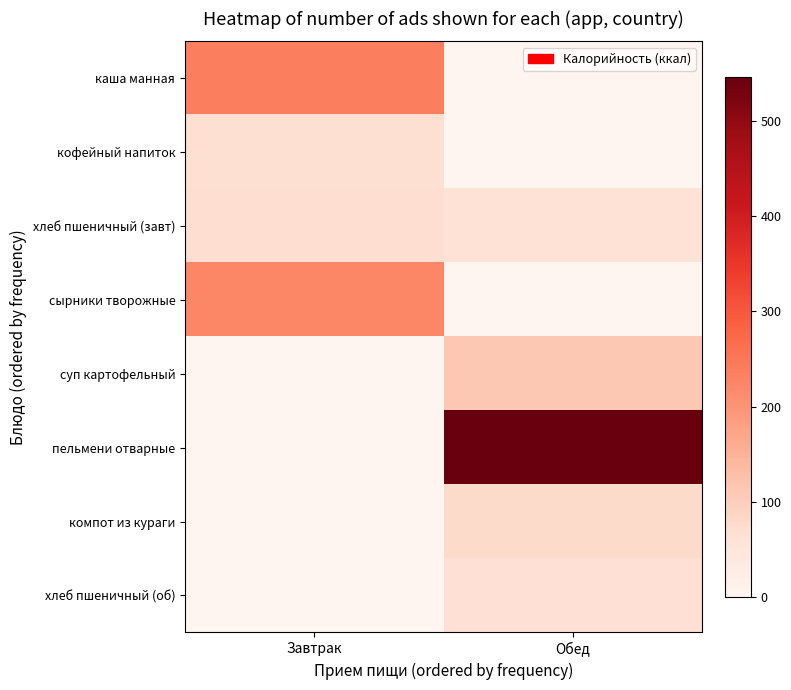

Which series changed the most between Завтрак and Обед?

пельмени отварные